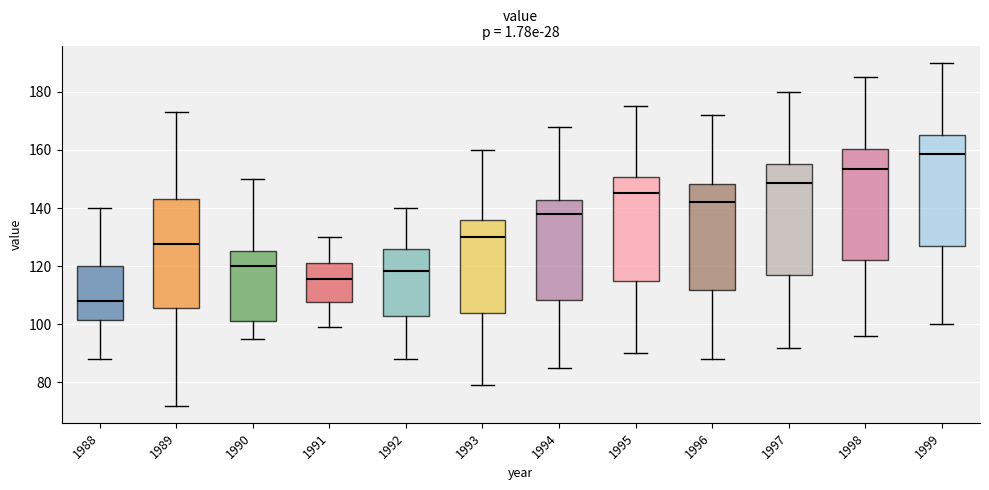

Where does the lower whisker of the box at x = 1988 end on the y-axis? The values are not printed on the chart, so give them approximately, as read against the axis.

88